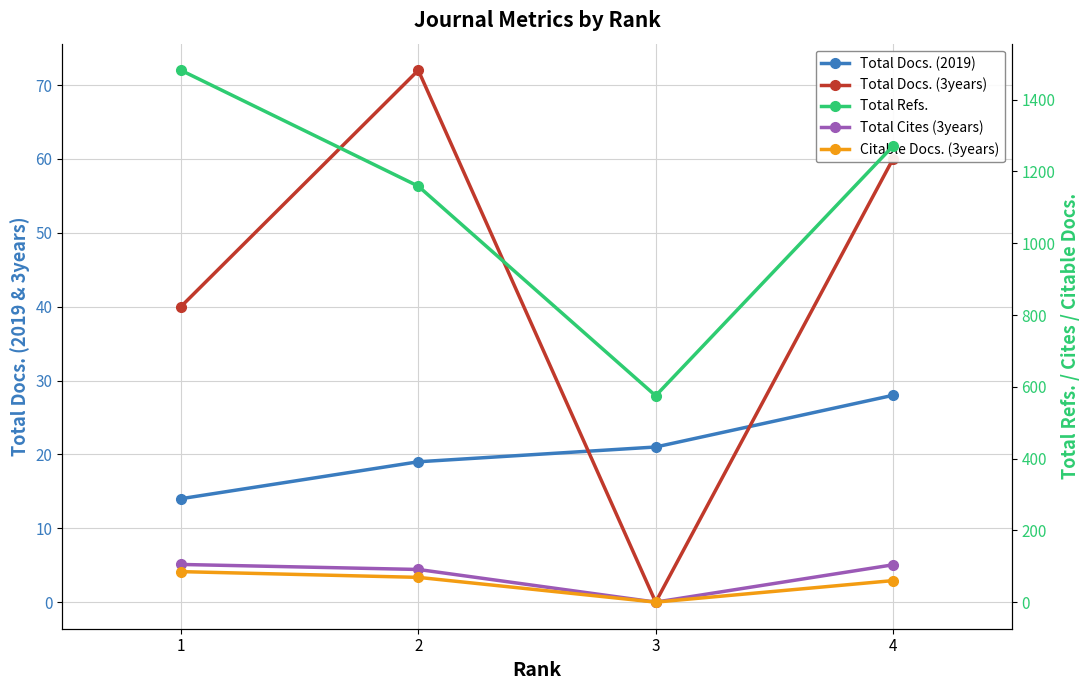

Rank the categories by Total Refs. value from lowest to highest.

3, 2, 4, 1